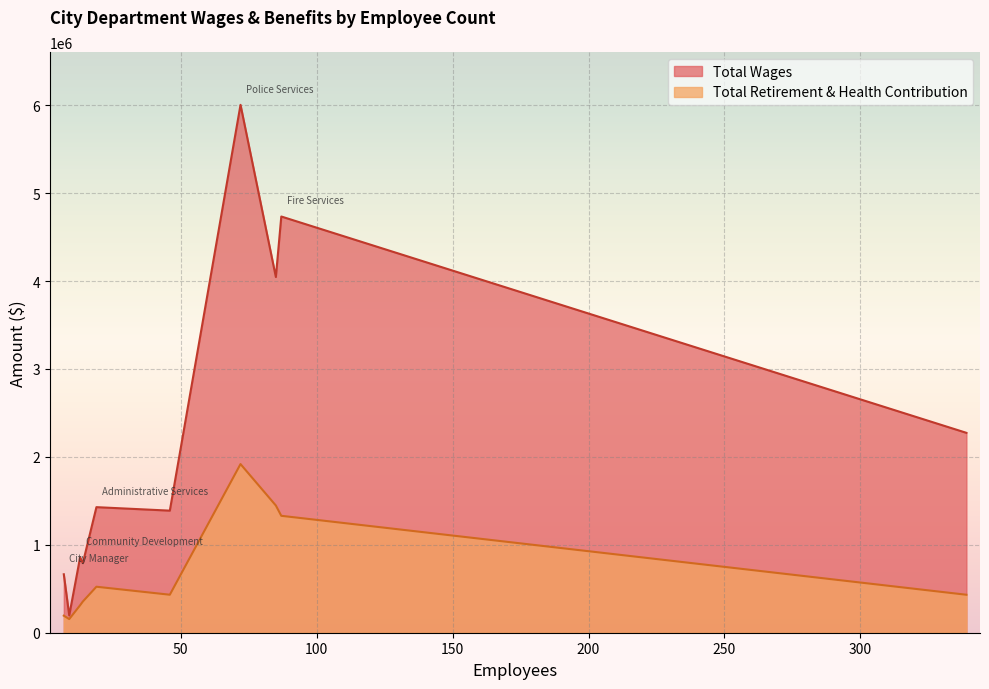

Which series has the largest total across all categories?

Total Wages